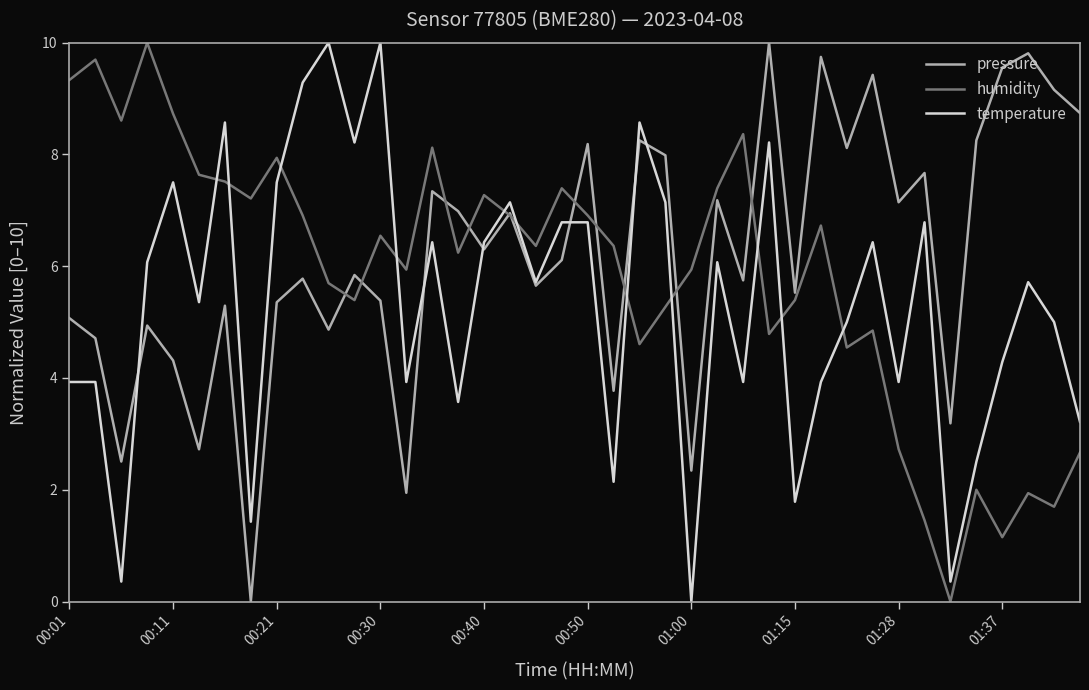

What is the maximum value shown in the chart?

10.0